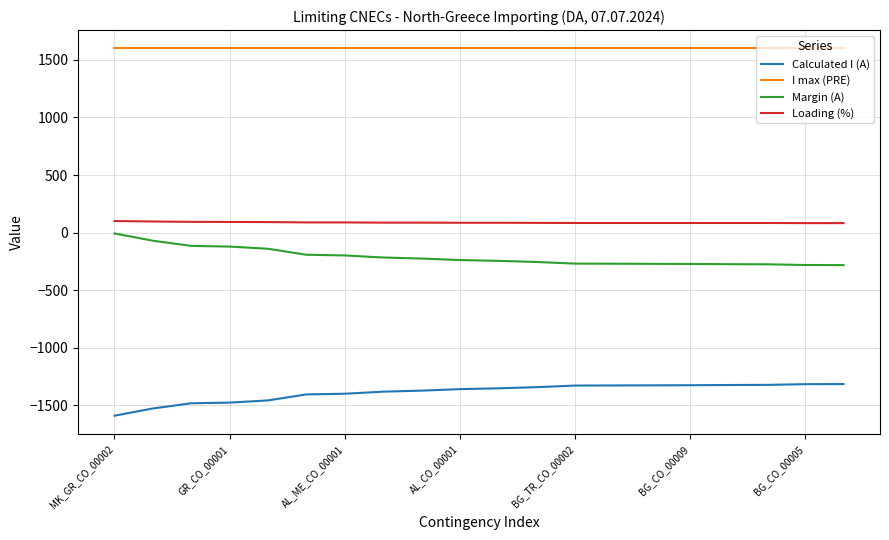

What is the difference between the maximum and minimum values in the Margin (A) series?

275